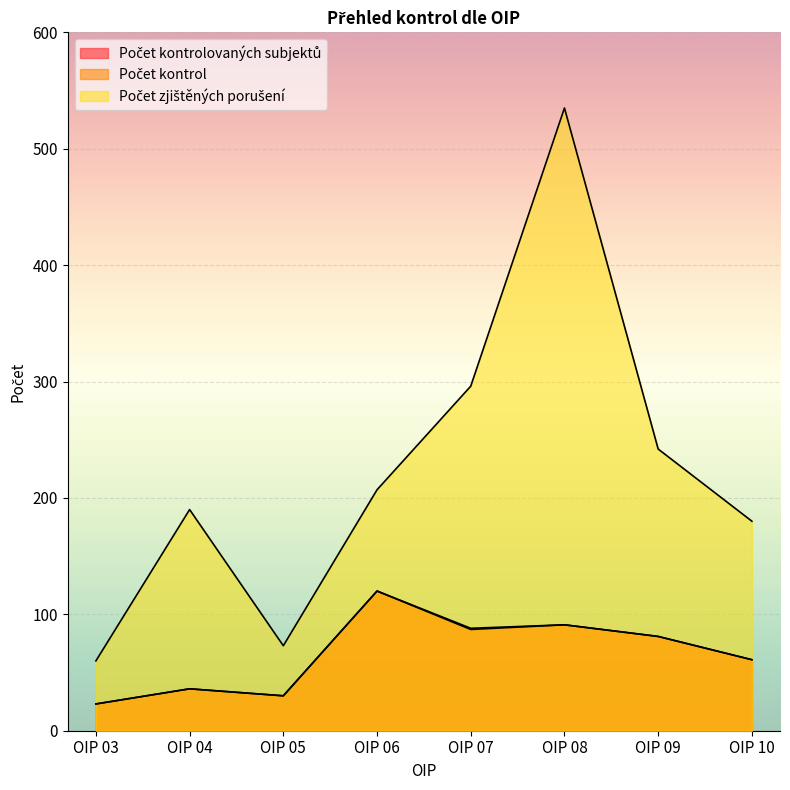

At how many categories does at least one series exceed 410?

1